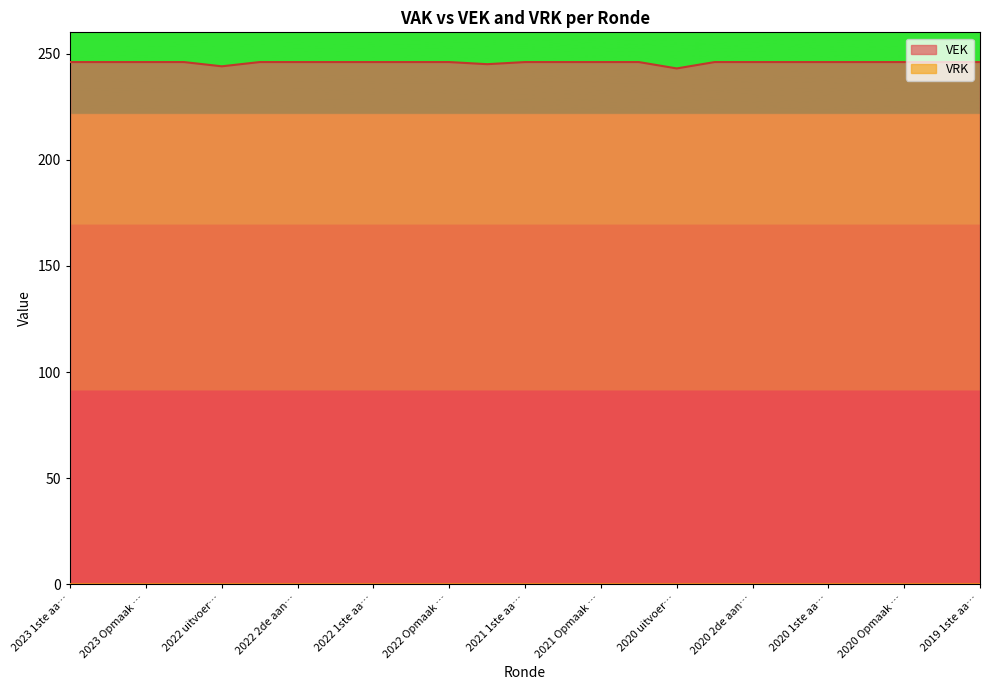

What is the label of the 19th point from the right?

2022 2de aan…